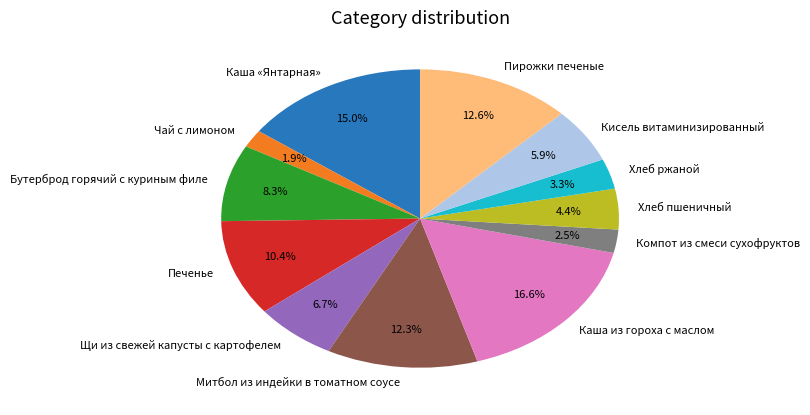

What percentage is NOT represented by Хлеб пшеничный?

95.6%